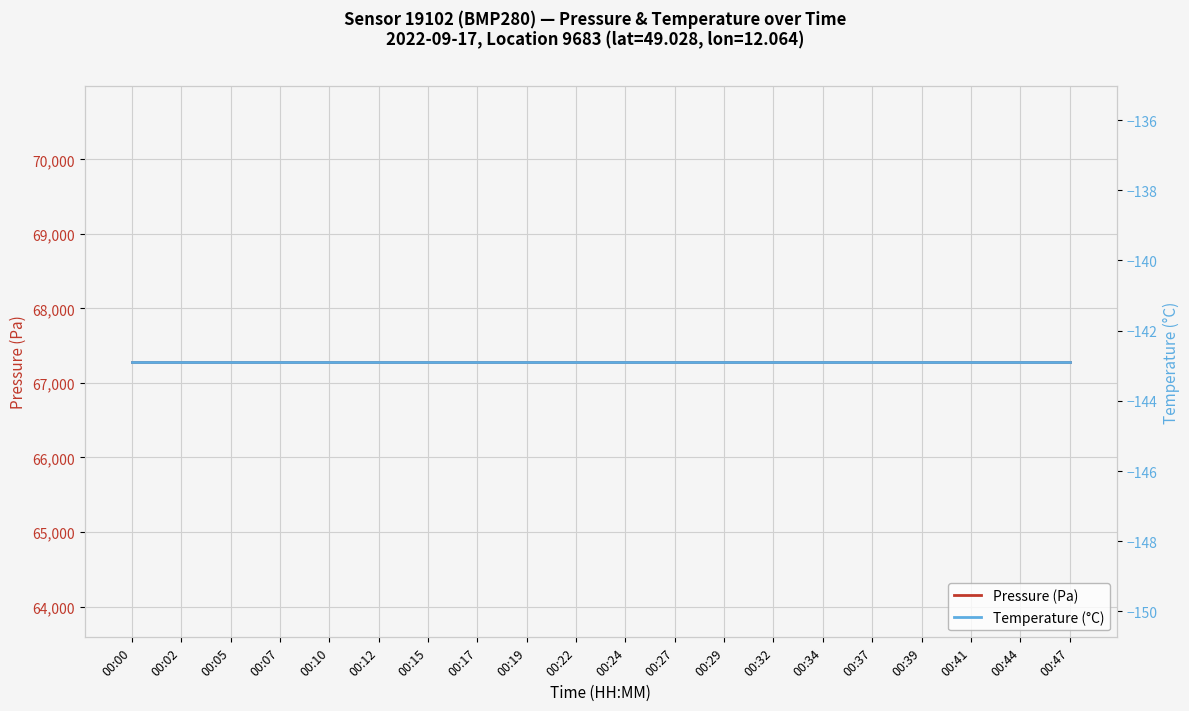

What is the value of the pressure point at the 13th from the left?

67287.1